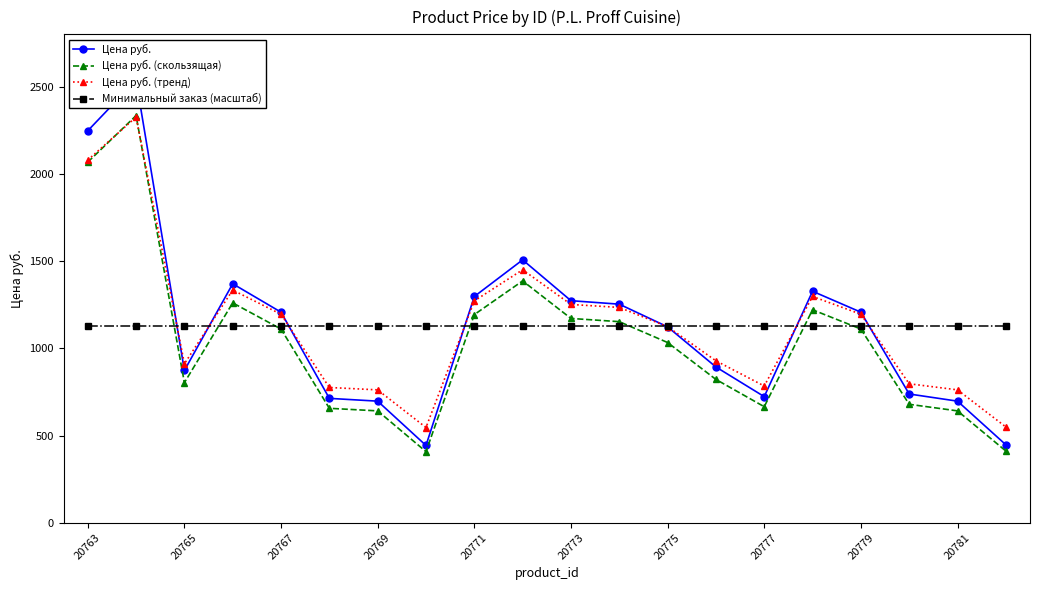

What is the sum of the Цена руб. (скользящая) values at 13 and 19?

1232.8